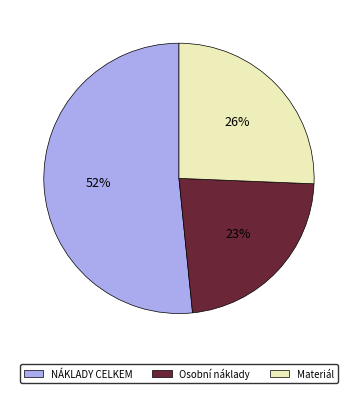

Which category has the biggest portion of the pie?

NÁKLADY CELKEM